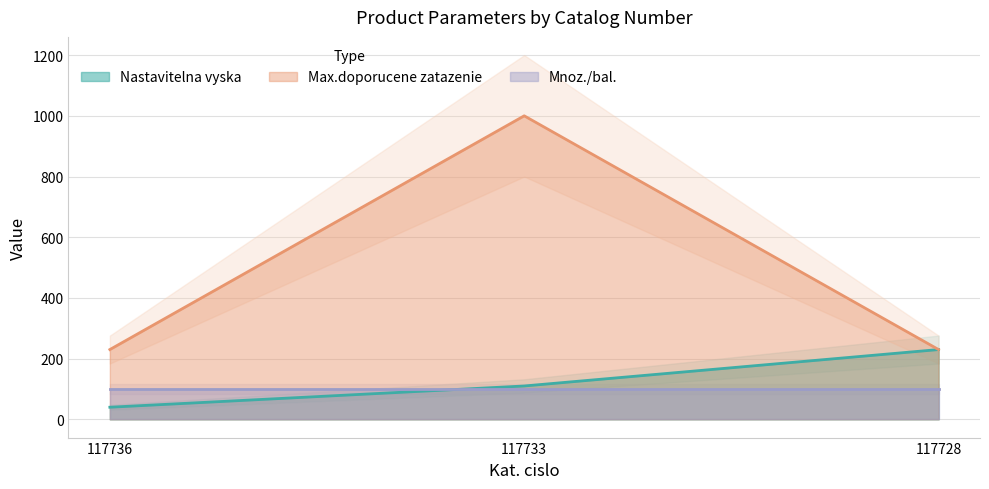

How many Nastavitelna vyska values are between 40 and 230?

3